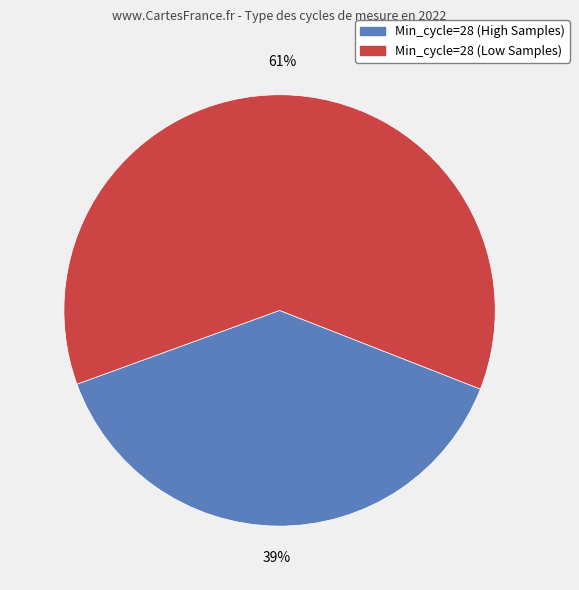

To the nearest percent, what is the average slice percentage?

50%